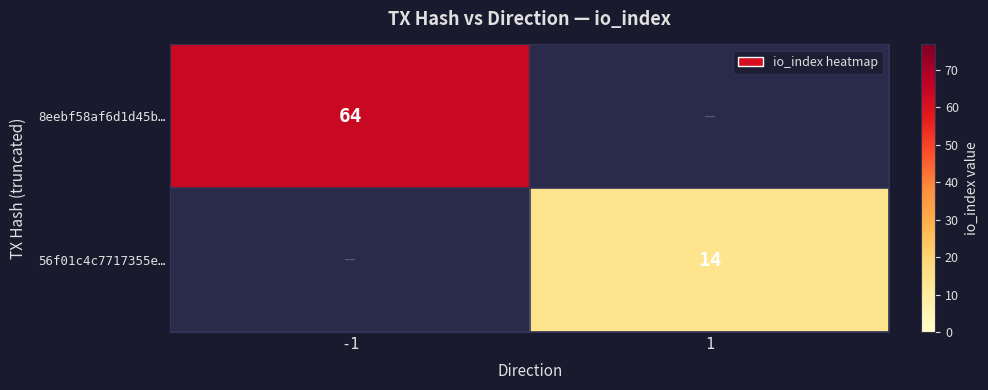

How many distinct data groups are displayed?

2